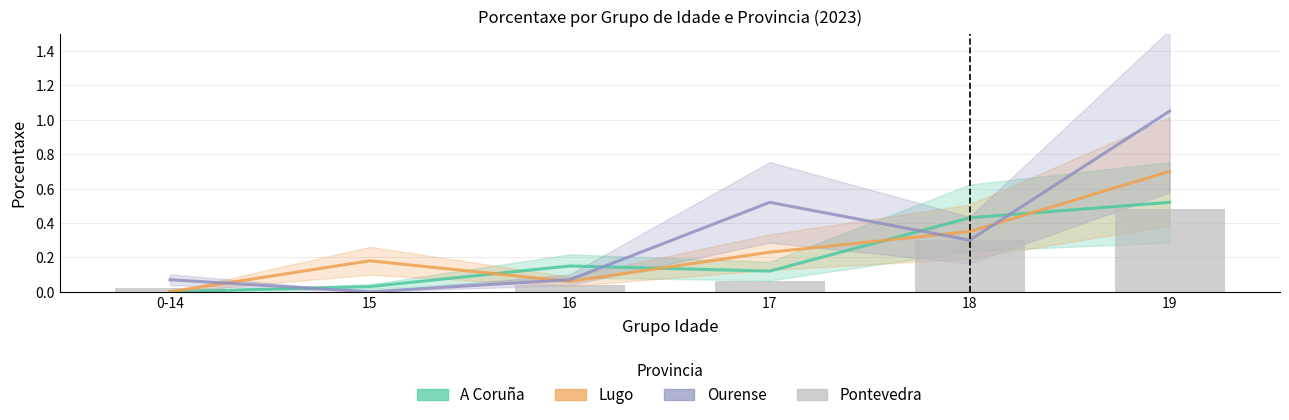

Reading left to right, transcribe all the data shown in this chart.

A Coruña: 0-14=0.0	15=0.0	16=0.1	17=0.1	18=0.4	19=0.5
Lugo: 0-14=0.0	15=0.2	16=0.1	17=0.2	18=0.3	19=0.7
Ourense: 0-14=0.1	15=0.0	16=0.1	17=0.5	18=0.3	19=1.1
Pontevedra: 0-14=0.0	15=0.0	16=0.0	17=0.1	18=0.3	19=0.5